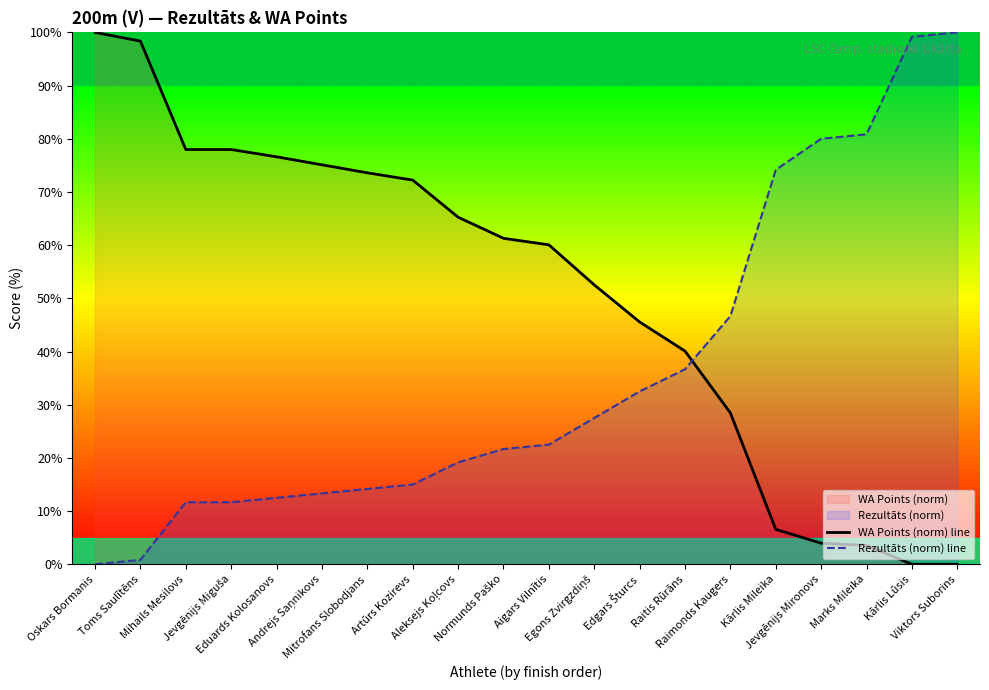

What is the total value across all series at Aleksejs Koļcovs?

84.4